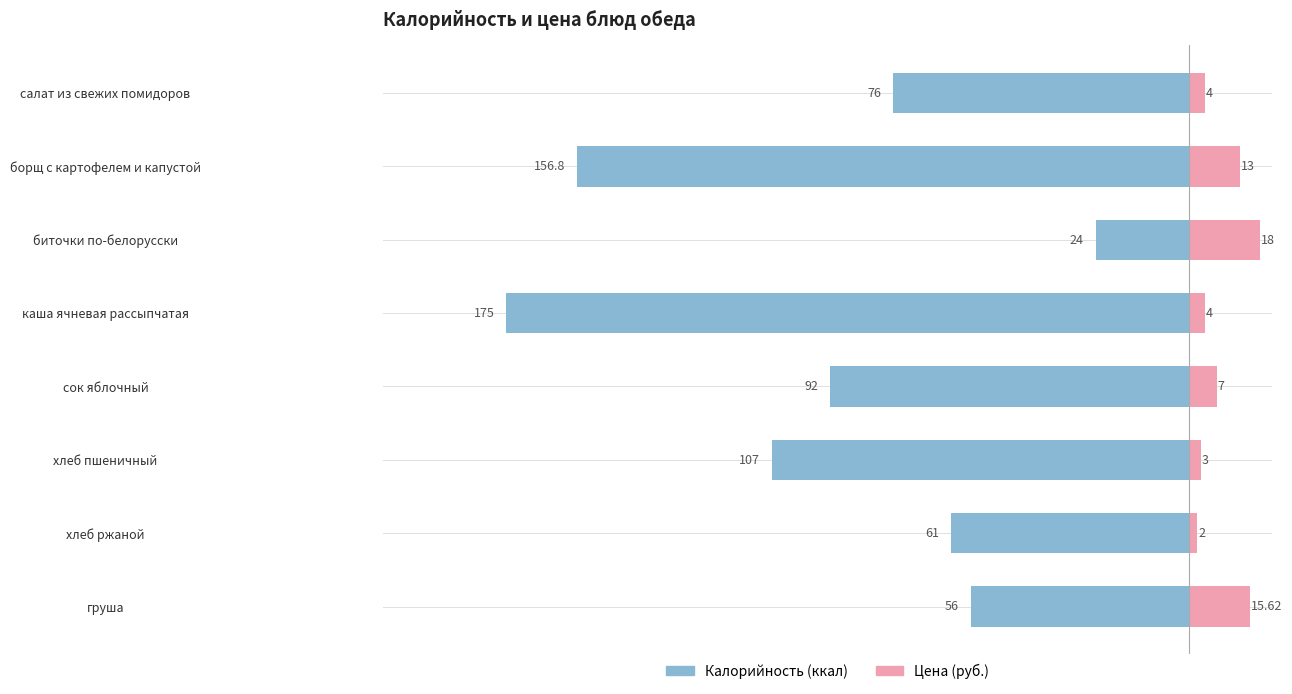

What are all the series names shown in the legend?

Калорийность (ккал), Цена (руб.)